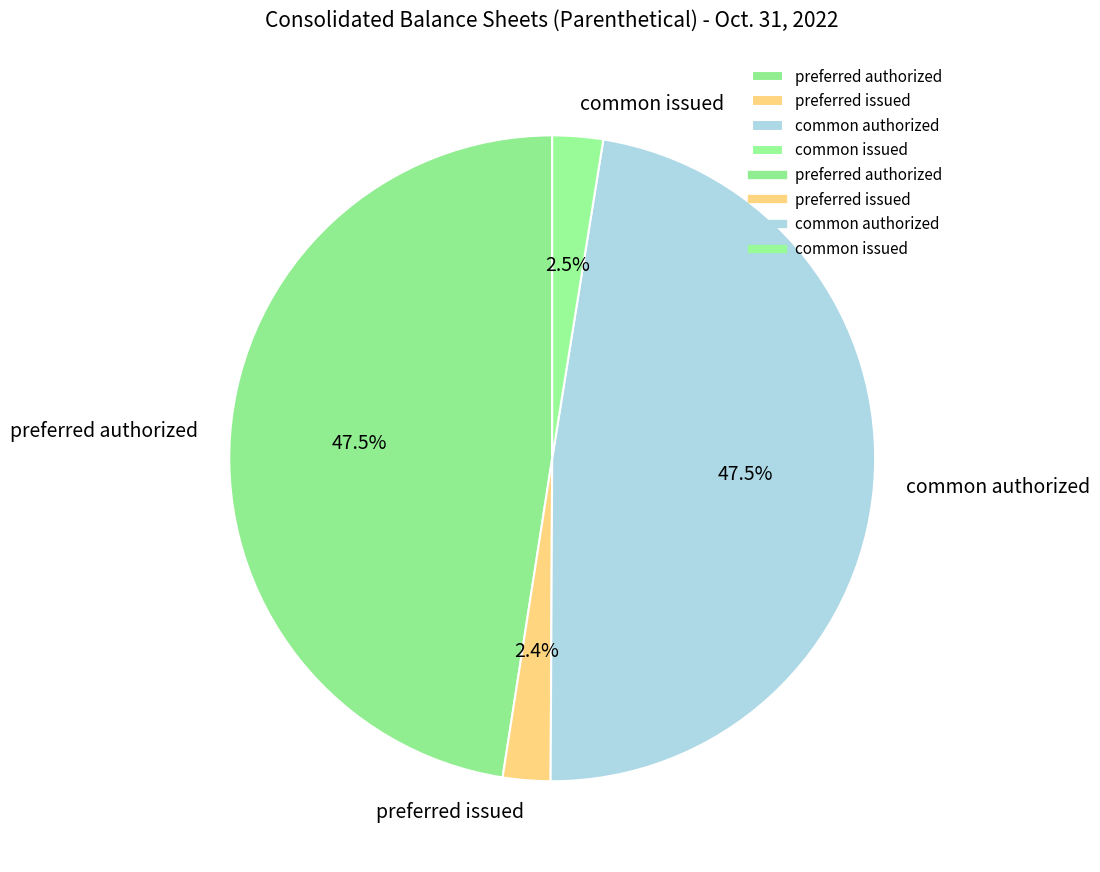

Combined, what portion of the pie is common issued and common authorized?

50.1%